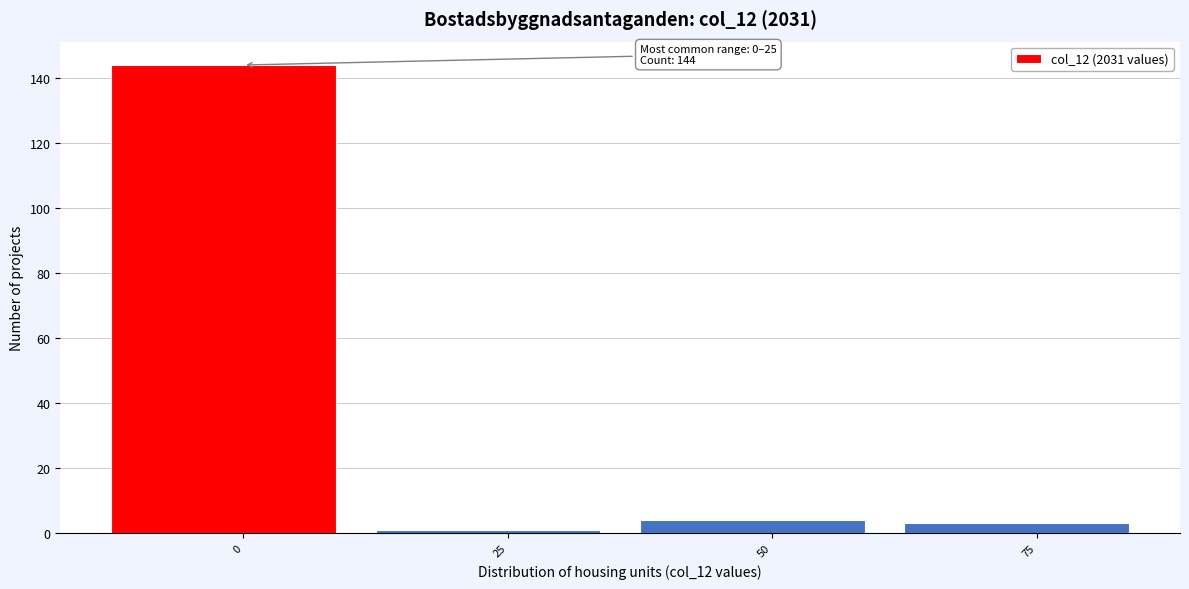

Reading left to right, extract all data points from this chart.

0=144	25=1	50=4	75=3